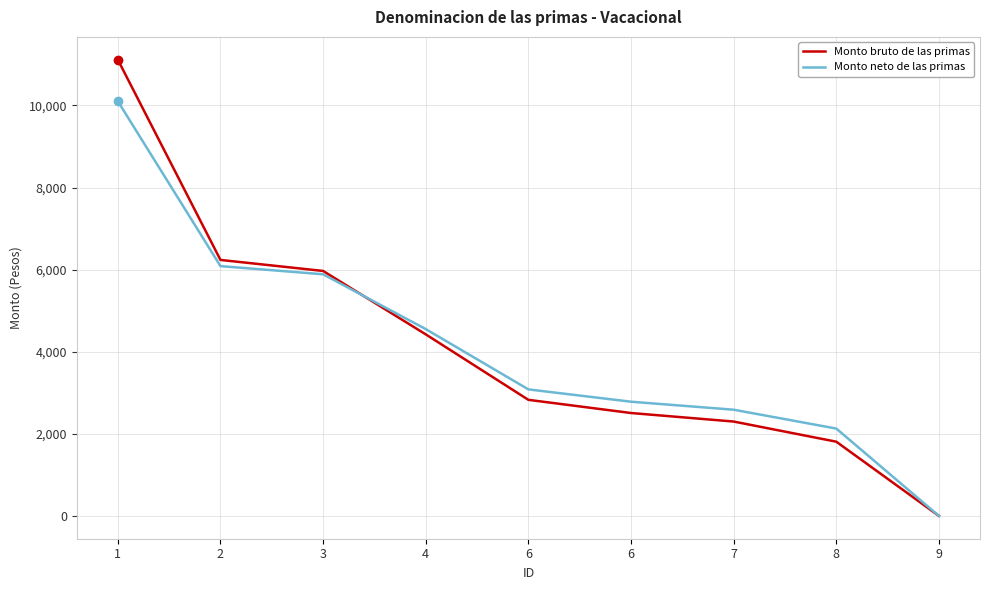

What is the maximum value shown in the chart?

11115.8